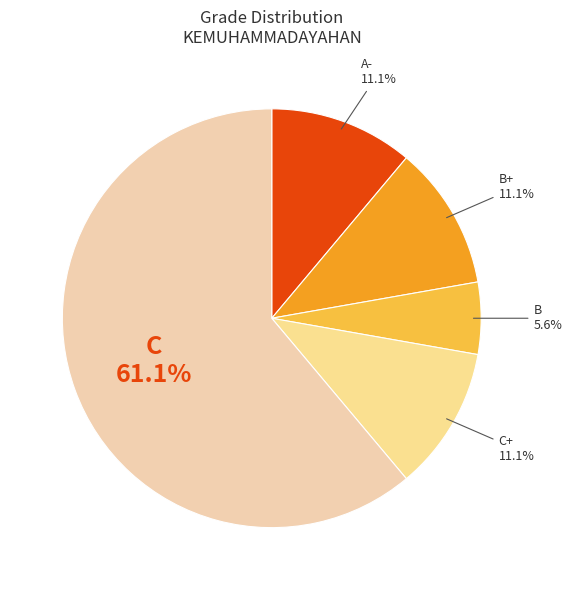

Which slice is the smallest?

B